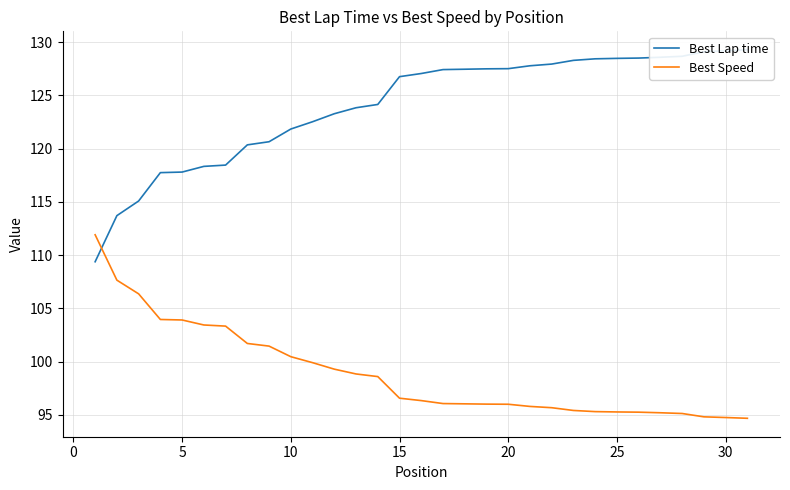

What is the maximum value for Best Speed?

111.9